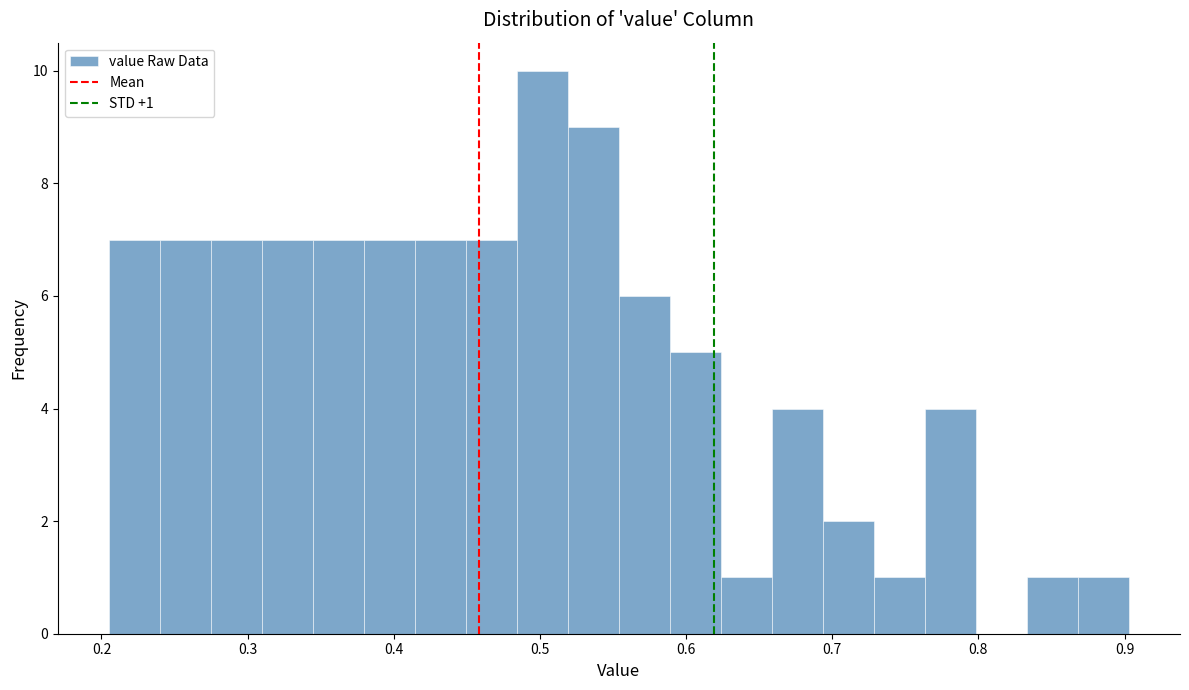

Read against the x-axis, roughly where is the centre of the tallest bar?

0.50